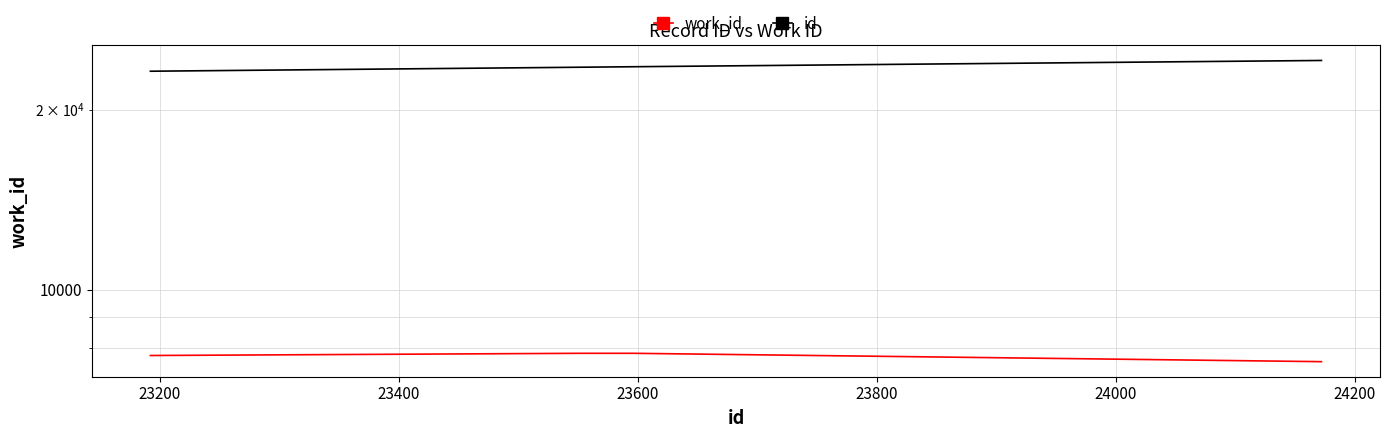

At 23800, list the series in order from smallest to largest.

work_id, id